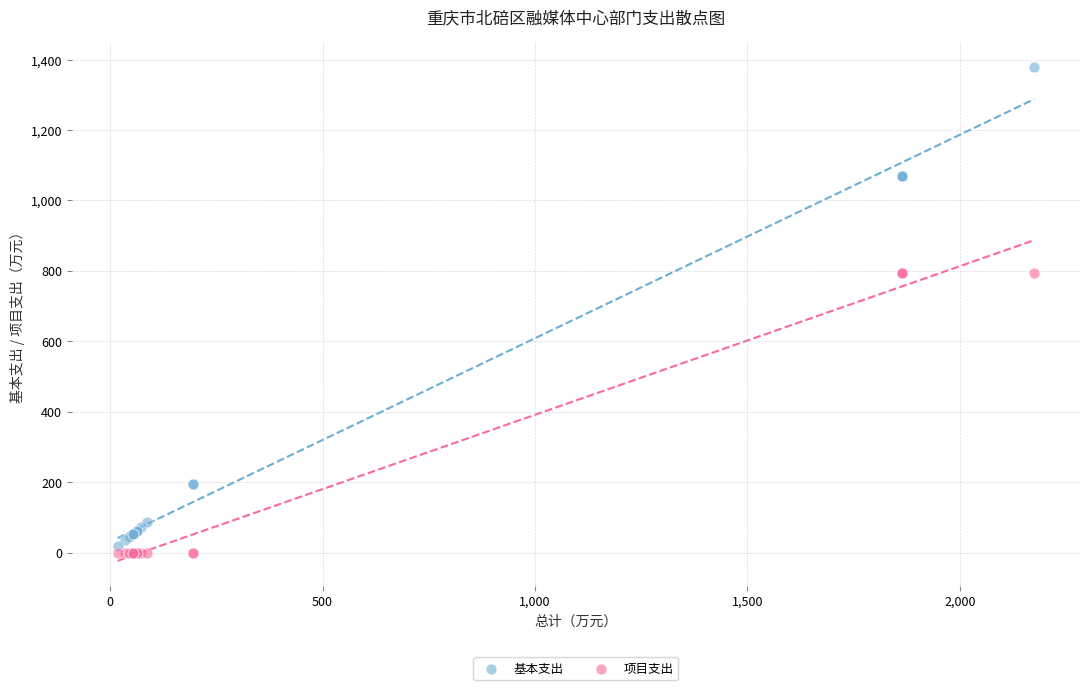

Which series has the widest spread of Y values?

基本支出